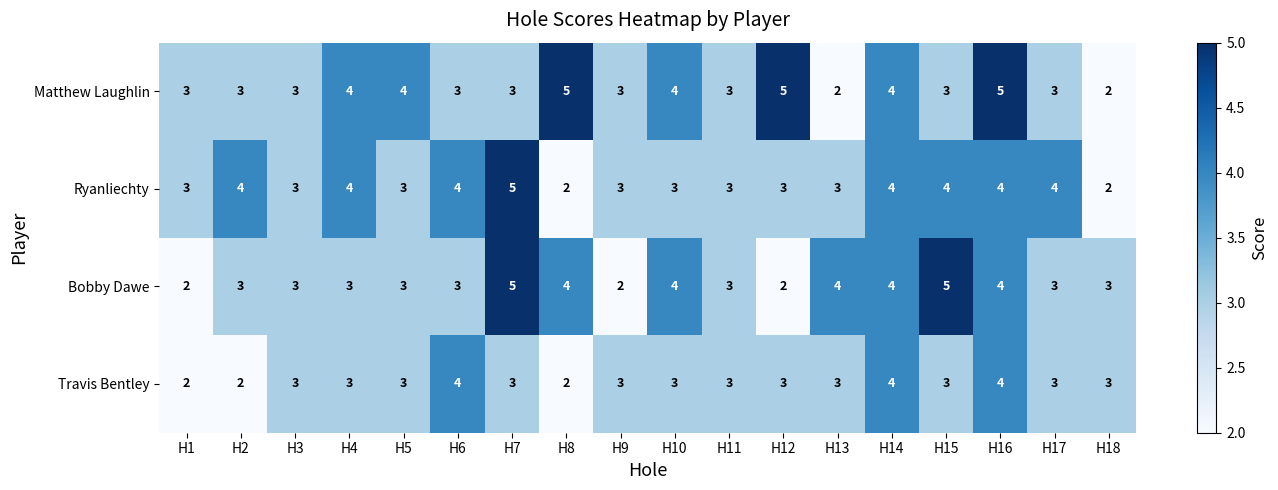

The Ryanliechty series shows 3 at H13. True or false?

True